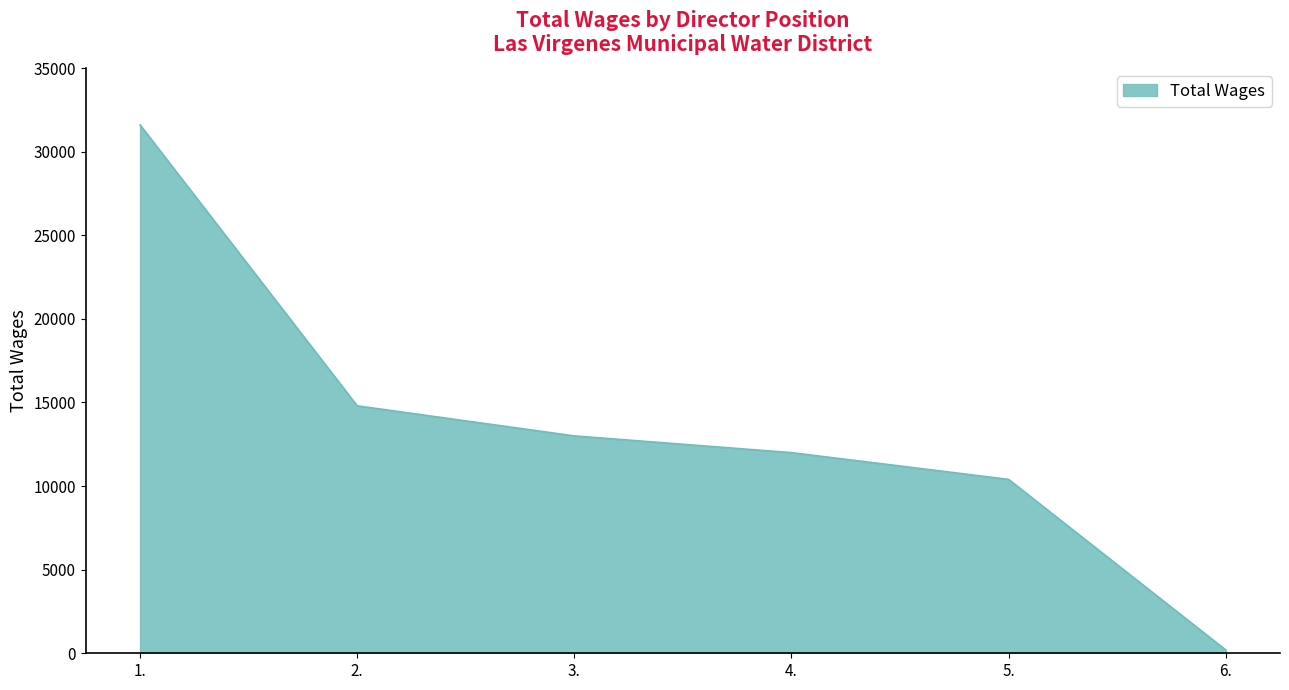

What is the change in value from 5. to 6.?

-10200